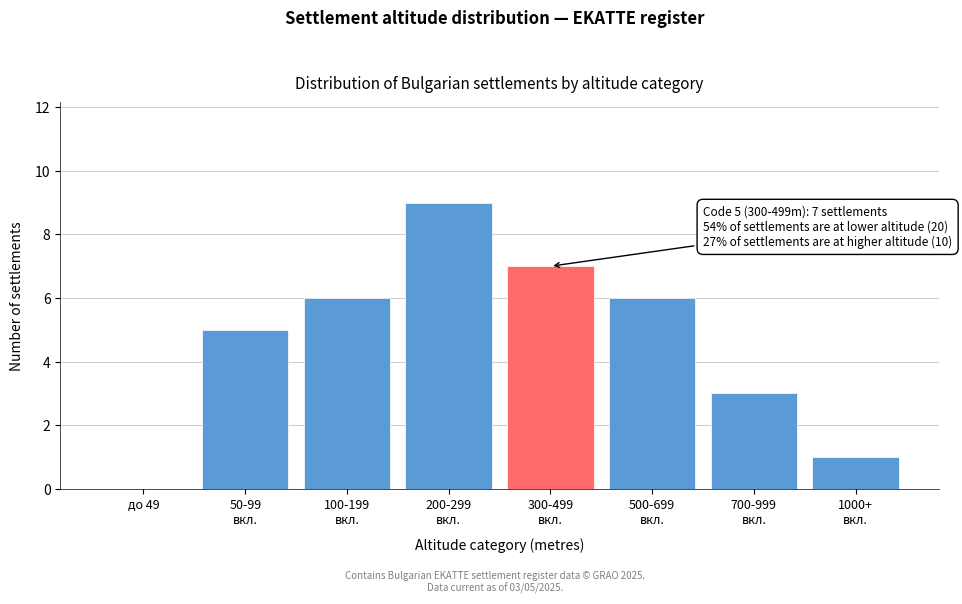

What is the maximum value shown in the chart?

9